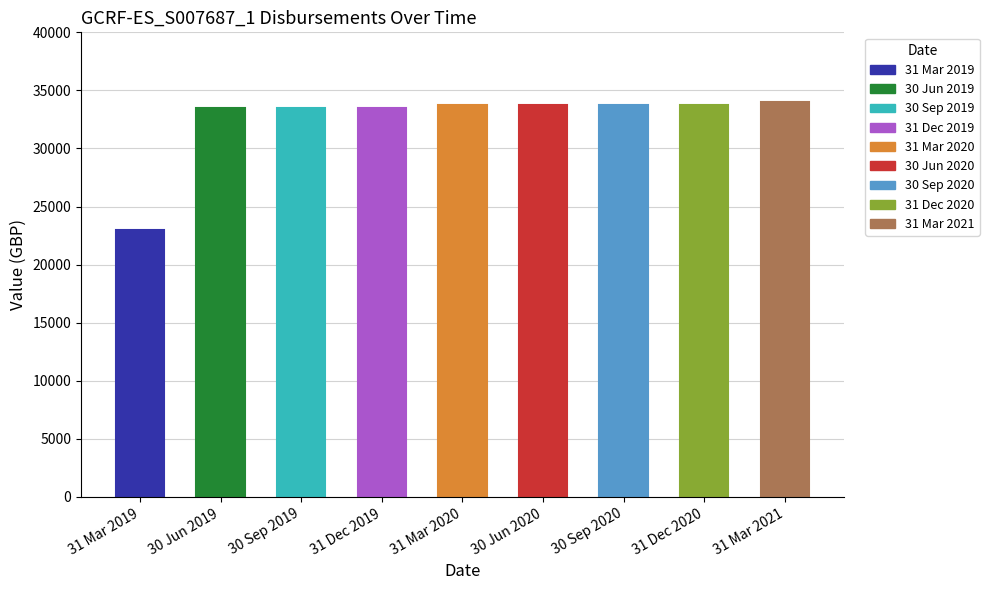

Between 31 Dec 2020 and 31 Mar 2019, which is larger?

31 Dec 2020